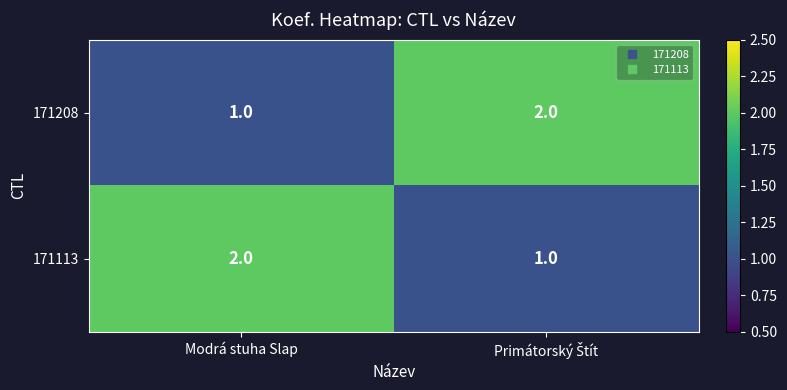

Count the number of data series in this chart.

2